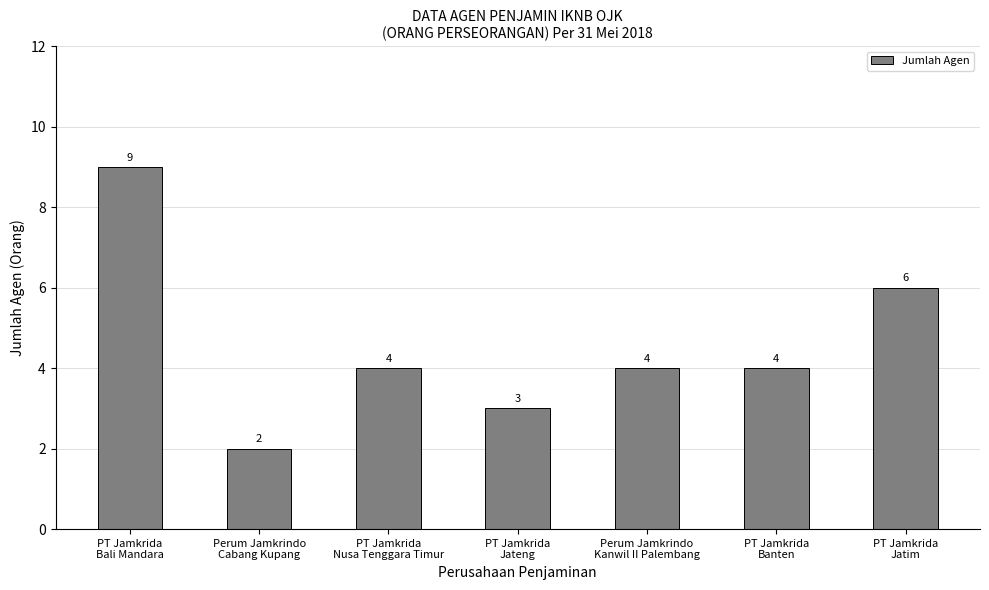

Which category has the lowest value across all series?

Perum Jamkrindo
Cabang Kupang